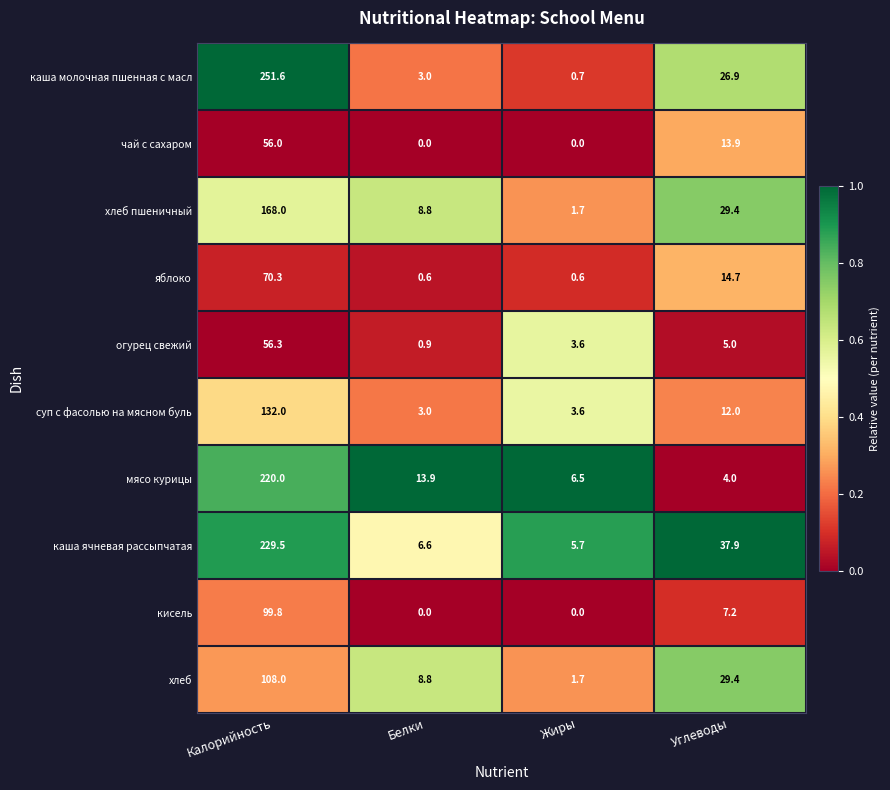

What is the average value of the хлеб пшеничный series?

52.0